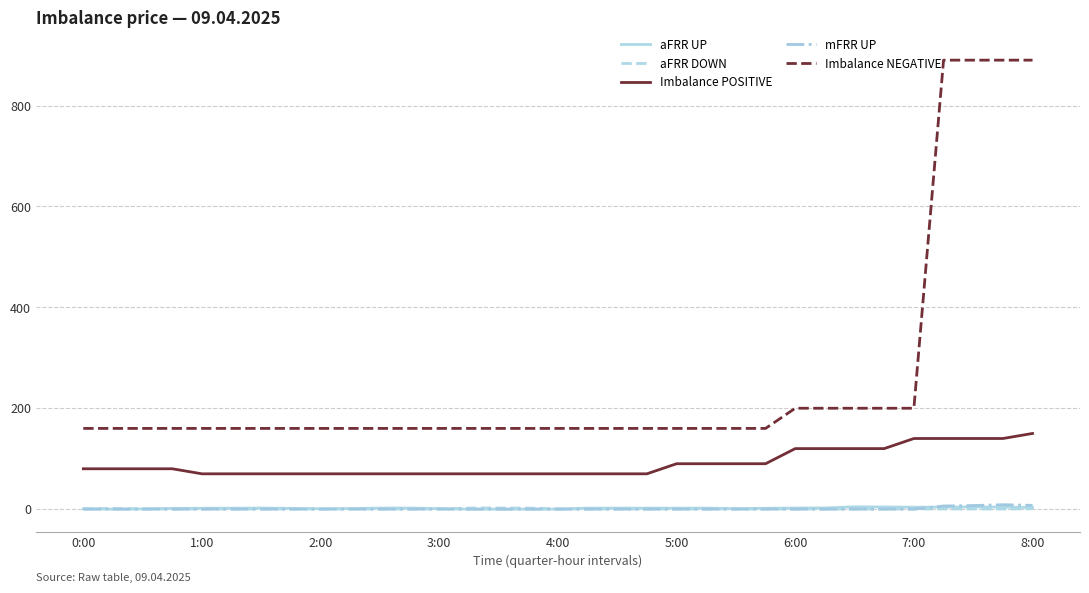

True or false: Imbalance NEGATIVE and Imbalance POSITIVE intersect in this chart.

False